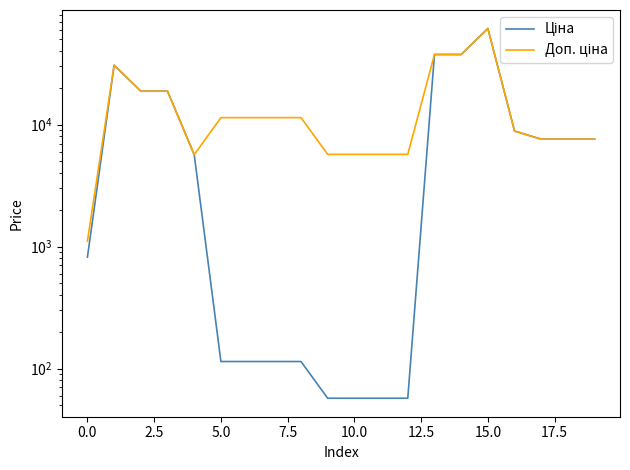

What is the lowest value of the Ціна series?

57.0